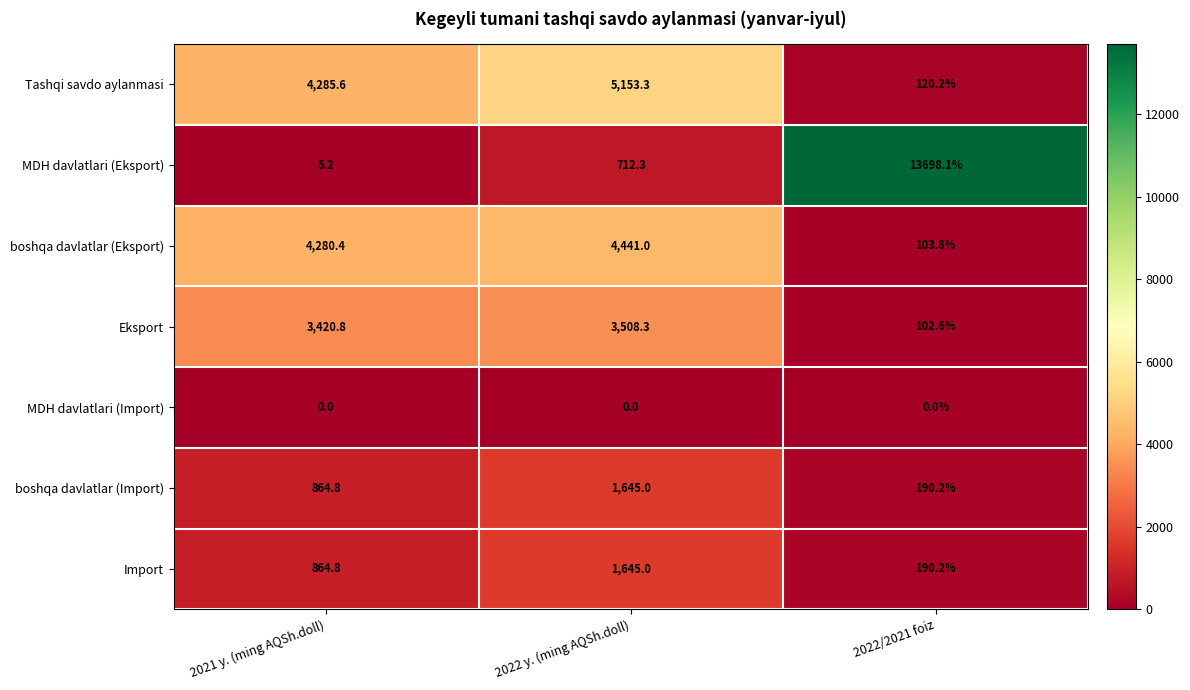

Count the number of data series in this chart.

7